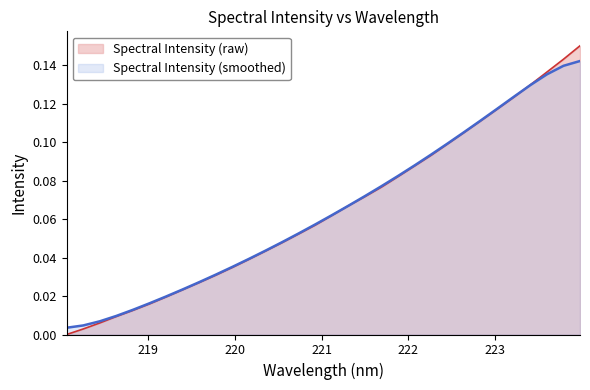

At which label is the value closest to 0?

218.0596